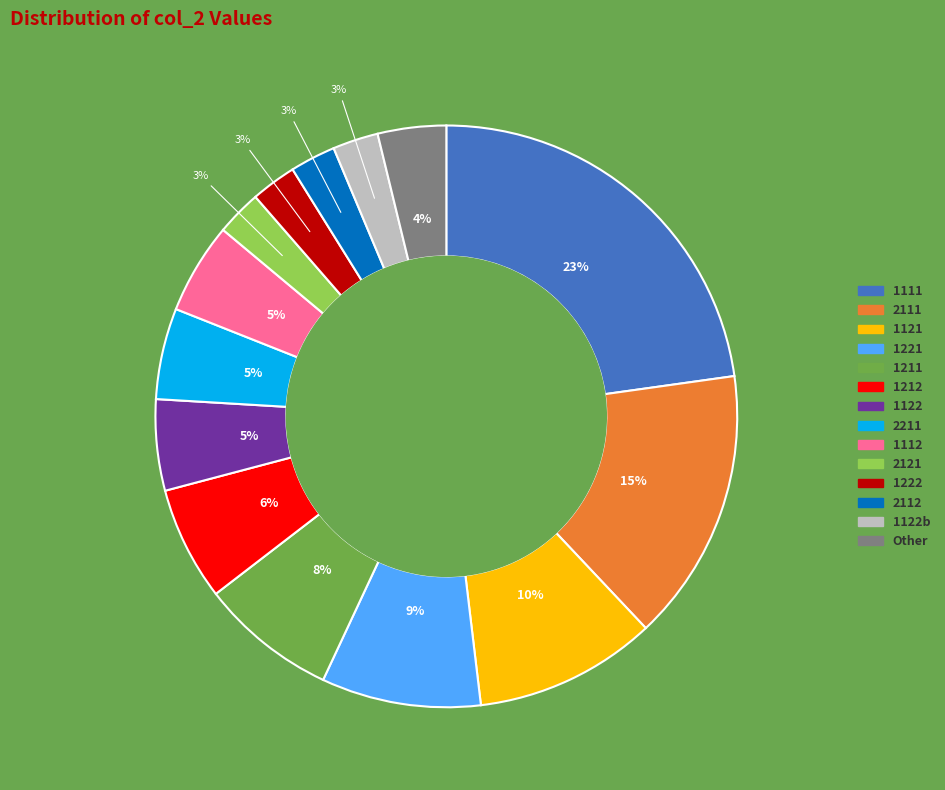

Is 2121 the majority of the pie?

No